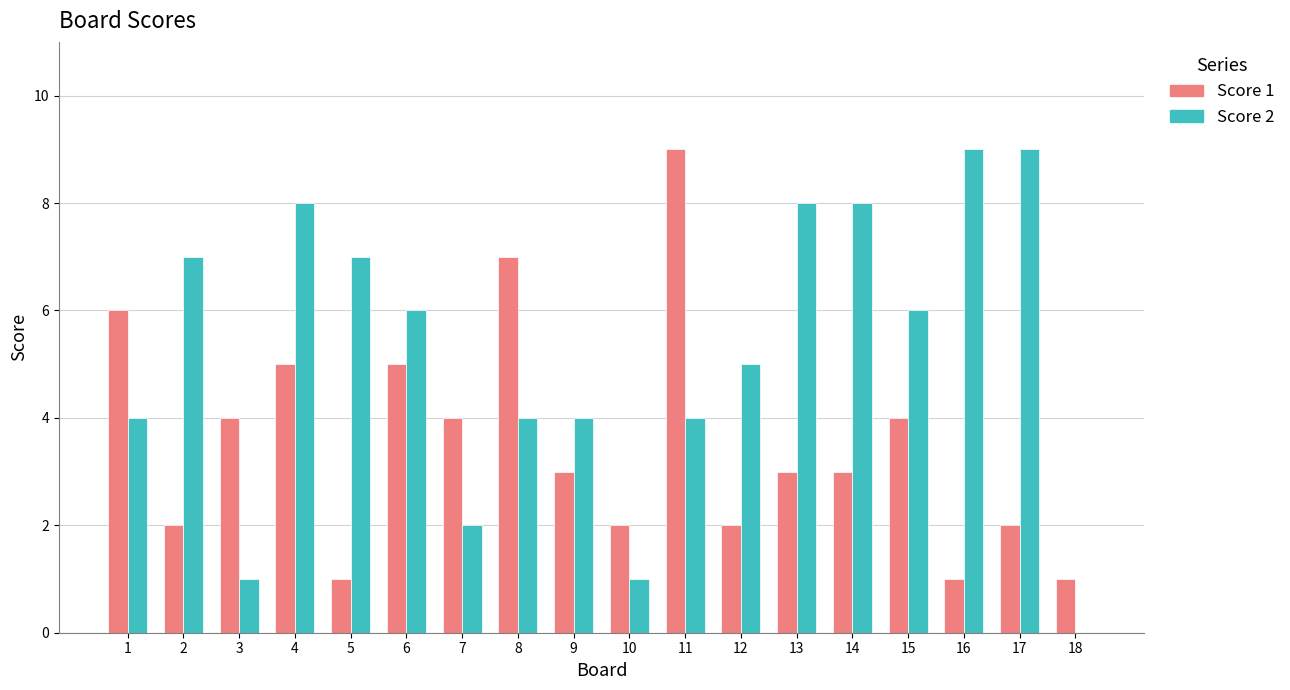

Reading left to right, extract all data points from this chart.

Score 1: 1=6	2=2	3=4	4=5	5=1	6=5	7=4	8=7	9=3	10=2	11=9	12=2	13=3	14=3	15=4	16=1	17=2	18=1
Score 2: 1=4	2=7	3=1	4=8	5=7	6=6	7=2	8=4	9=4	10=1	11=4	12=5	13=8	14=8	15=6	16=9	17=9	18=0